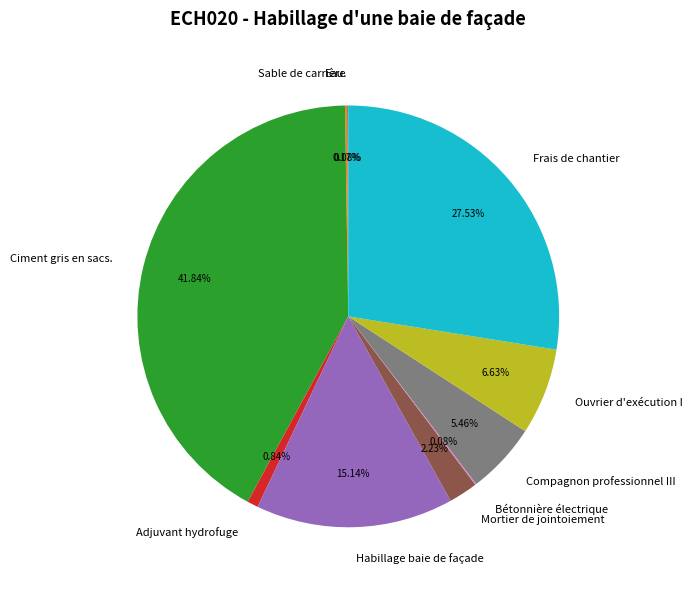

Is there a majority slice in this chart?

No